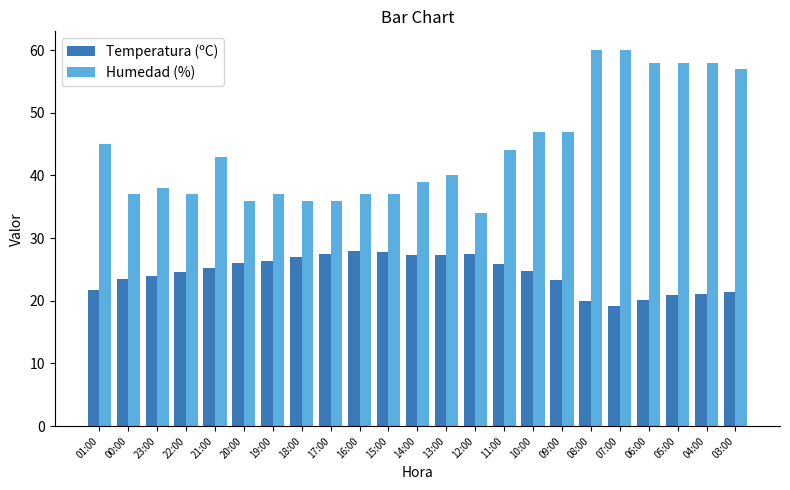

Between 15:00 and 04:00, which series saw the biggest shift?

Humedad (%)